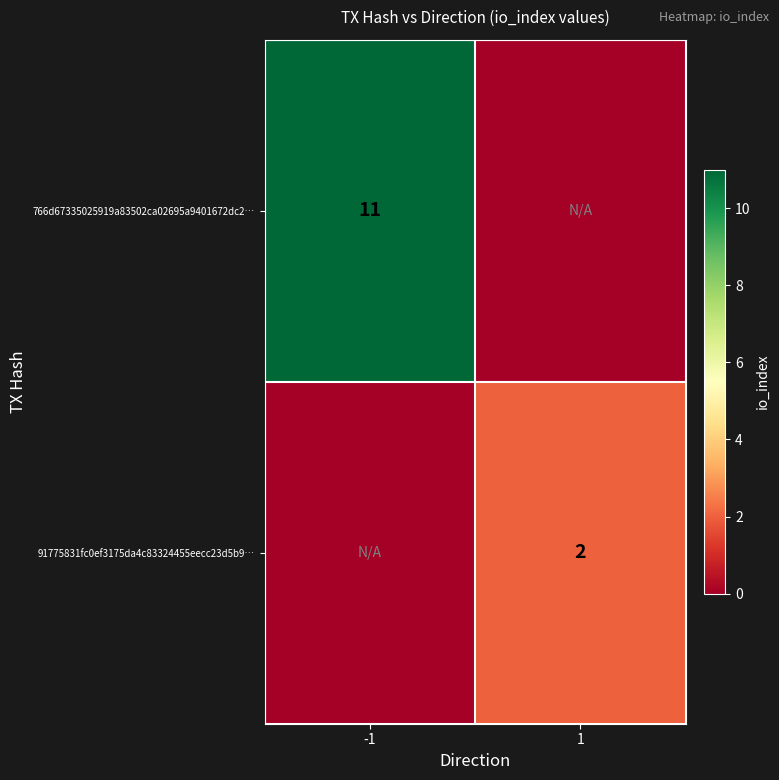

The value of 91775831fc0ef3175da4c83324455eecc23d5b9… at 1 is 3. True or false?

False